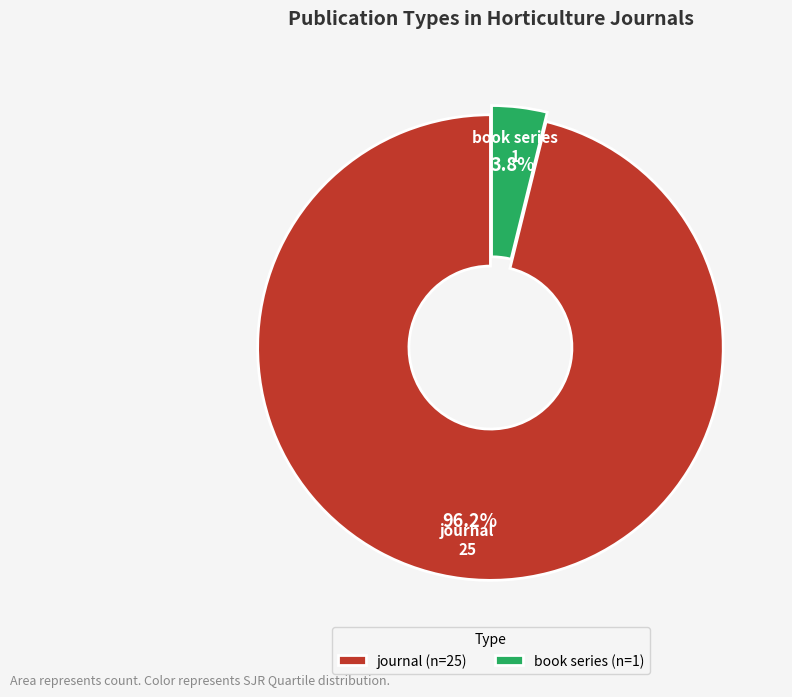

Which has a higher value, book series or journal?

journal